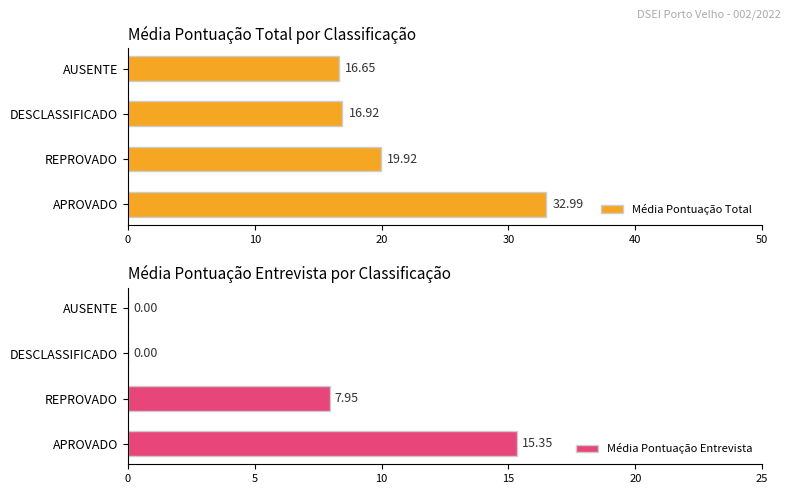

What is the sum of all Média Pontuação Total values?

86.5